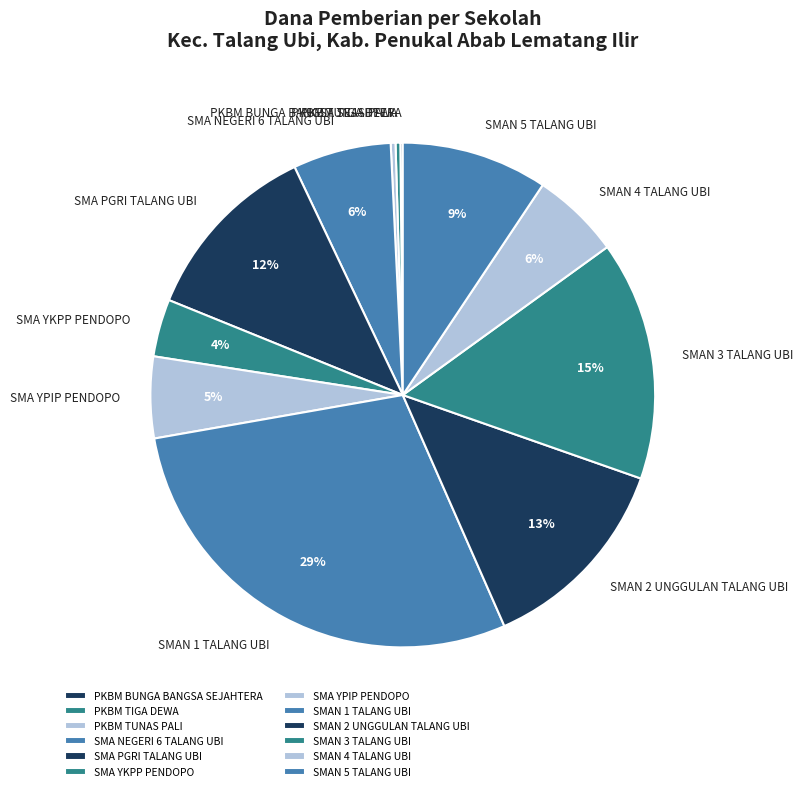

Is it true that SMAN 5 TALANG UBI is 4% of the pie?

False